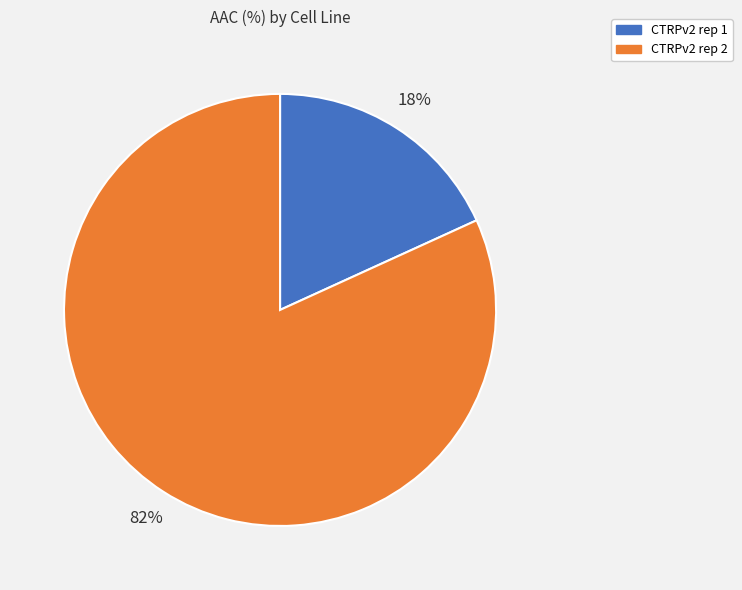

How many segments does this pie chart have?

2